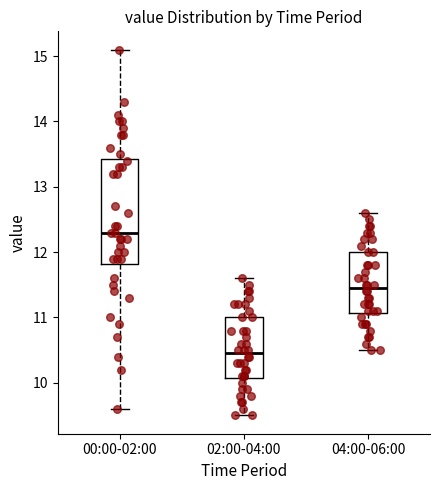

Comparing the boxes themselves (not the whiskers), which one is the tallest?

00:00-02:00